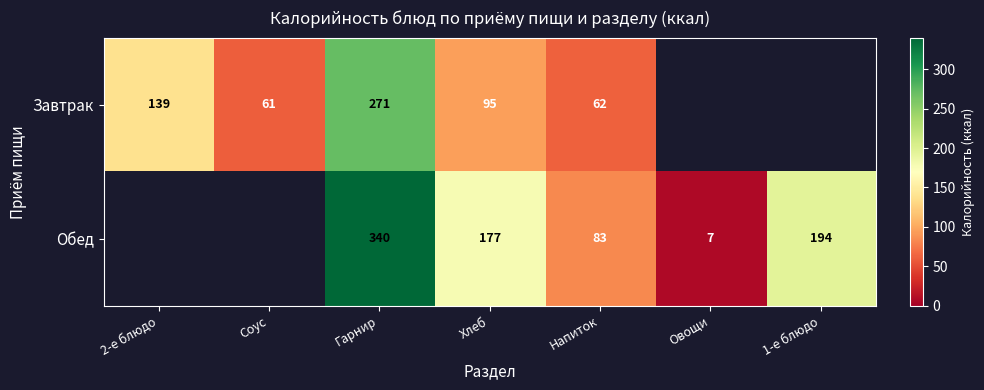

Rank the series at Гарнир from highest to lowest value.

Обед, Завтрак